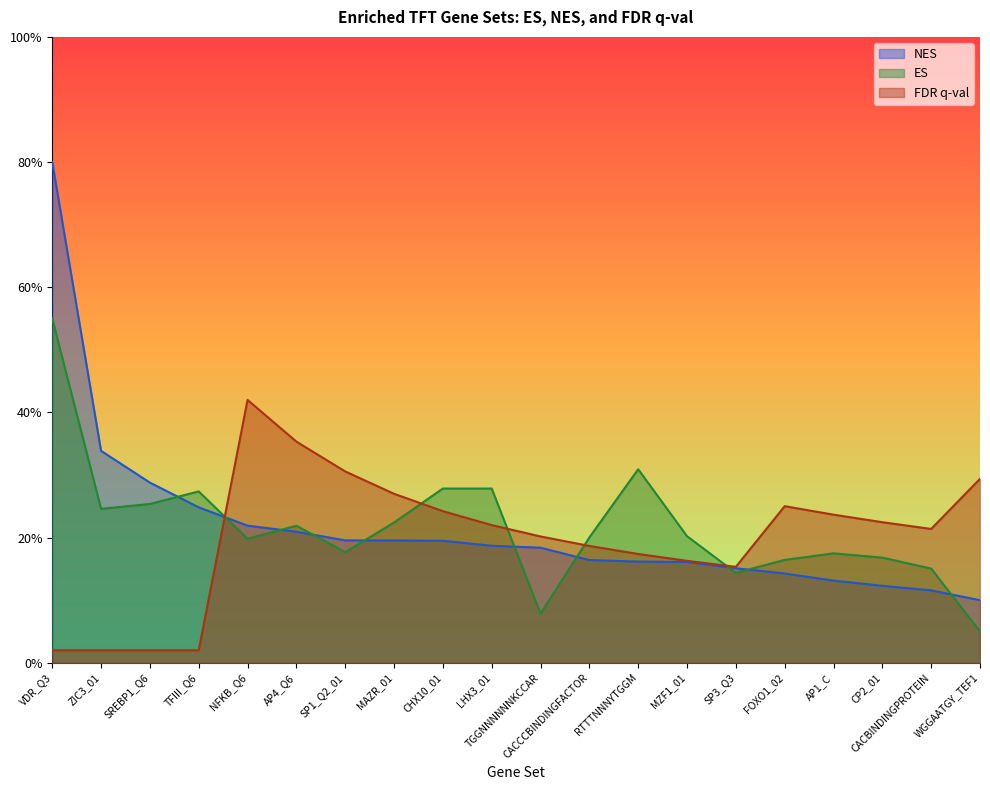

True or false: NES and FDR q-val intersect in this chart.

True